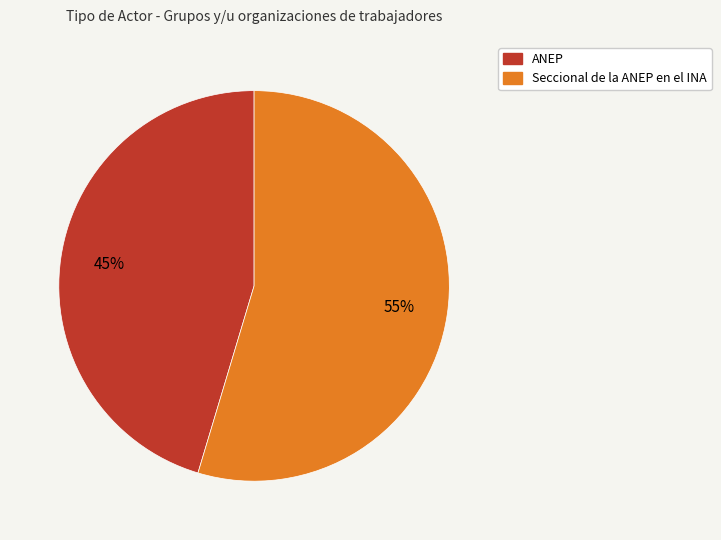

Which category accounts for the majority?

Seccional de la ANEP en el INA